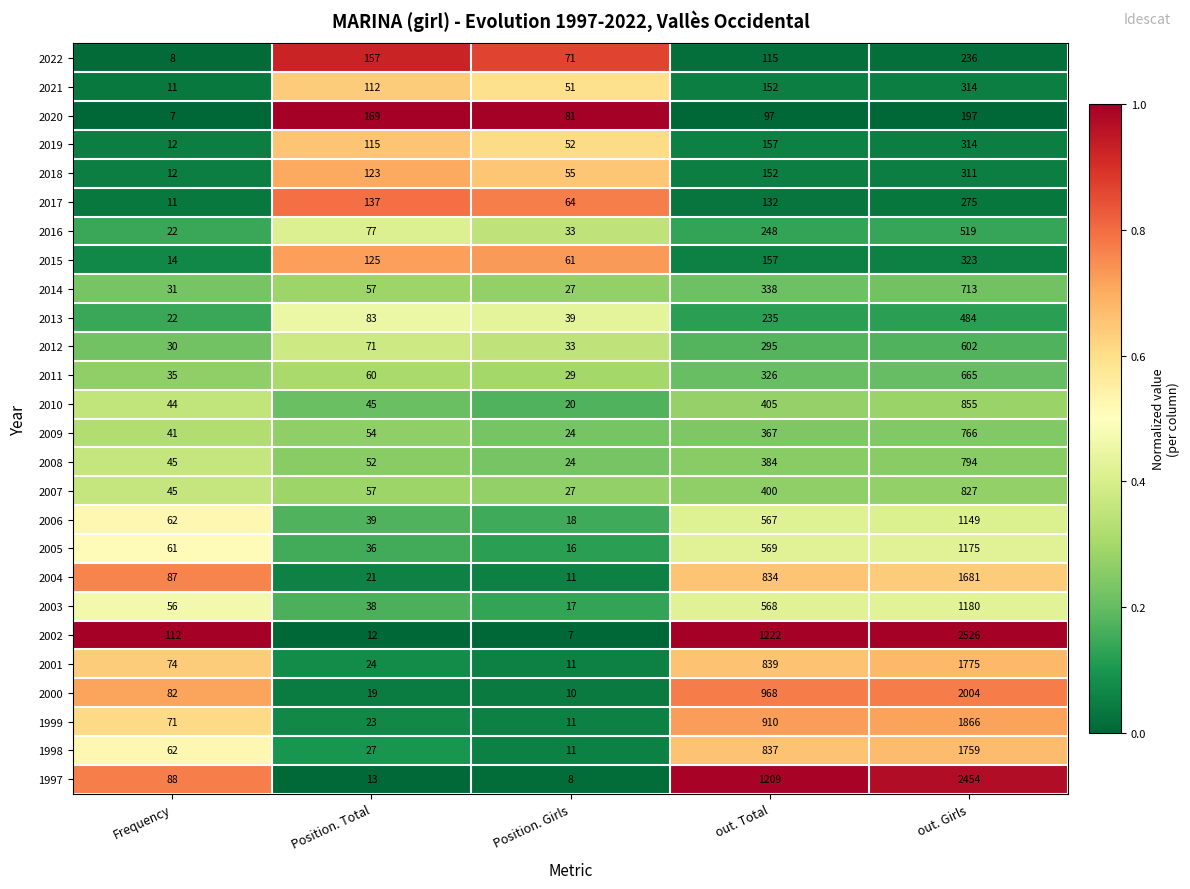

What is the difference between the maximum and minimum values in the 2016 series?

497